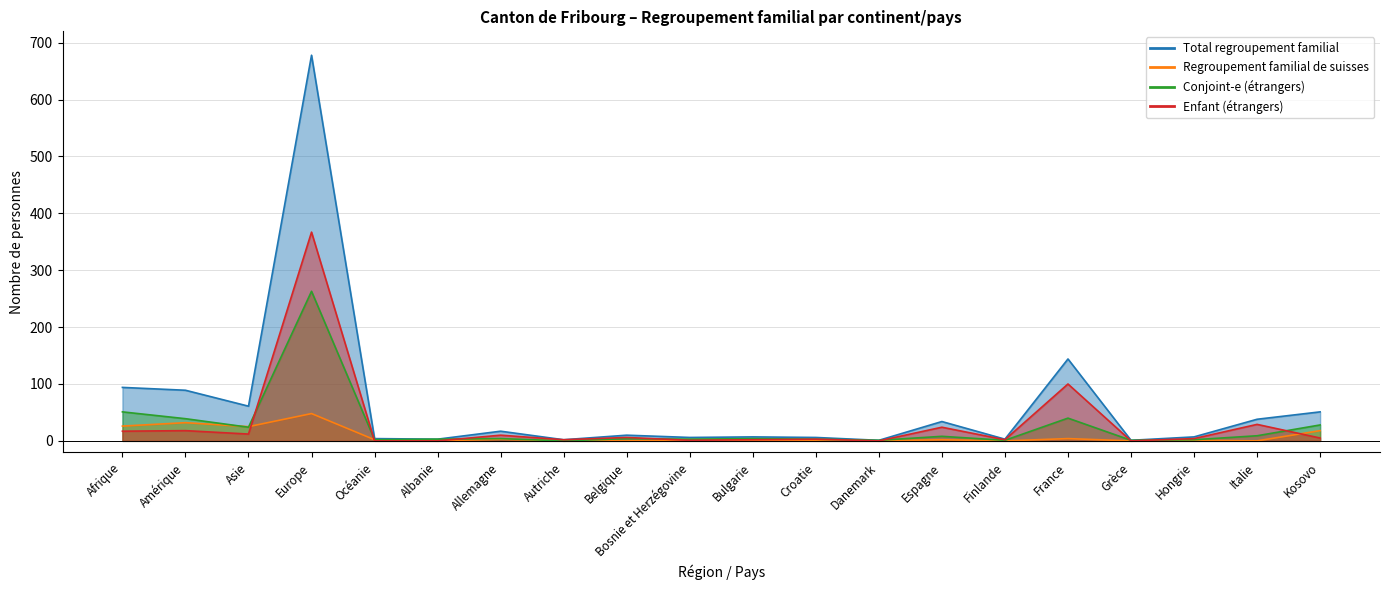

True or false: Conjoint-e (étrangers) and Regroupement familial de suisses cross at least once.

True